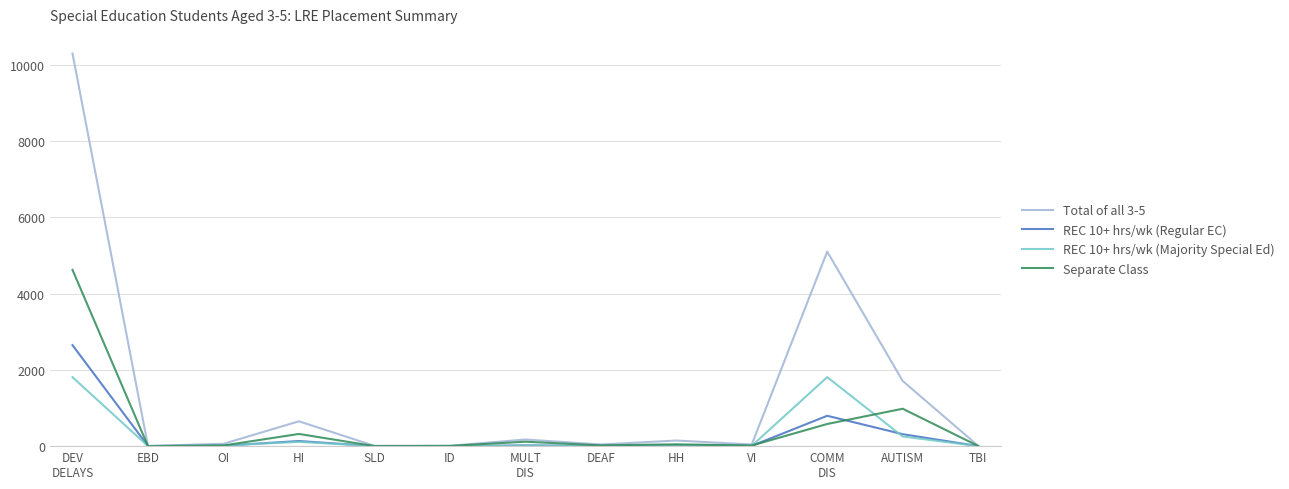

Which series has the widest spread of values?

Total of all 3-5